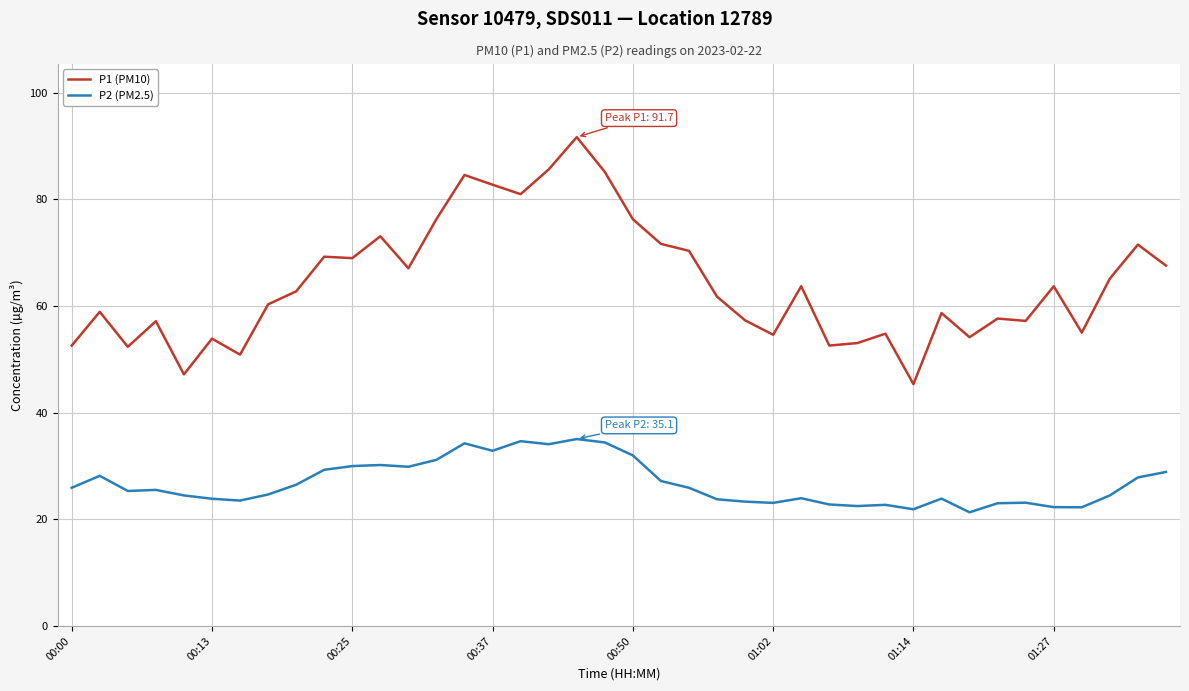

Rank the series by their maximum value, from lowest to highest.

P2 (PM2.5), P1 (PM10)